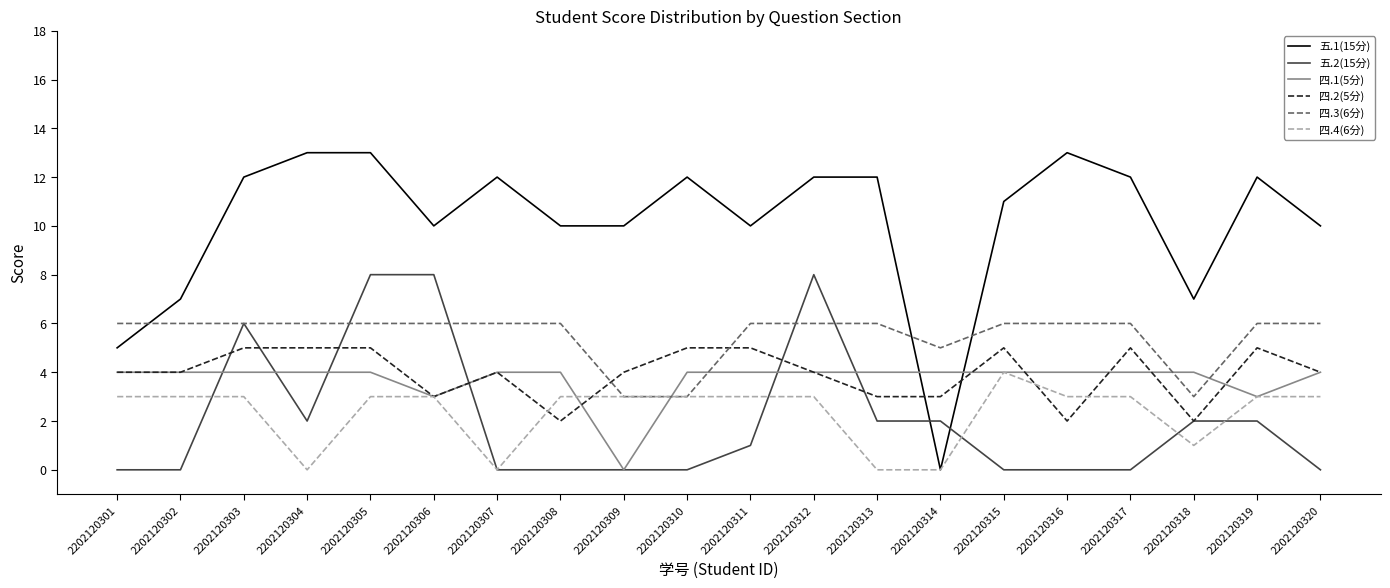

What is the maximum value shown in the chart?

13